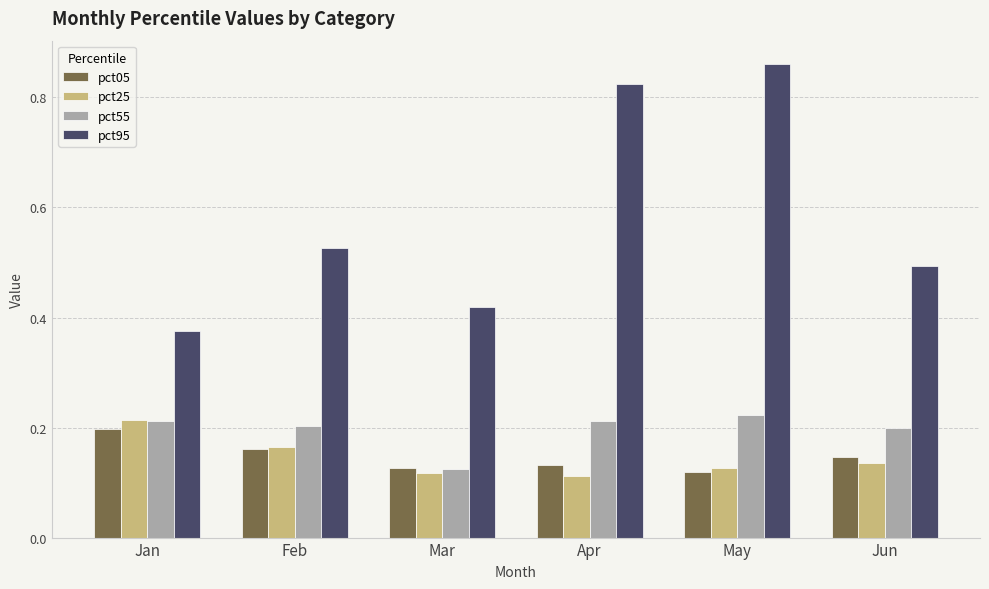

Which label corresponds to the largest value in the chart?

May